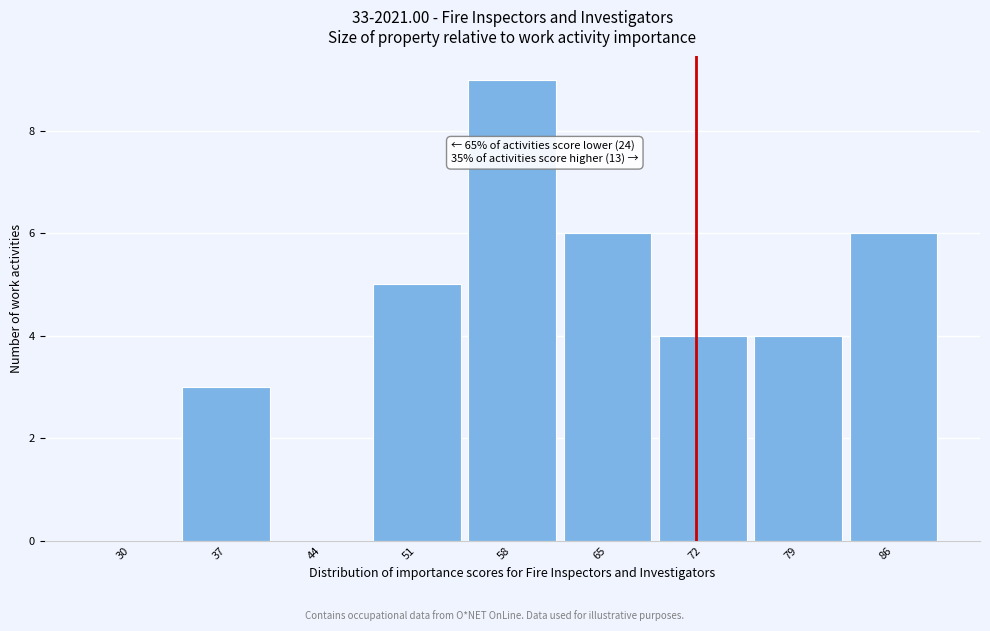

Reading left to right, extract all data points from this chart.

30=0	37=3	44=0	51=5	58=9	65=6	72=4	79=4	86=6